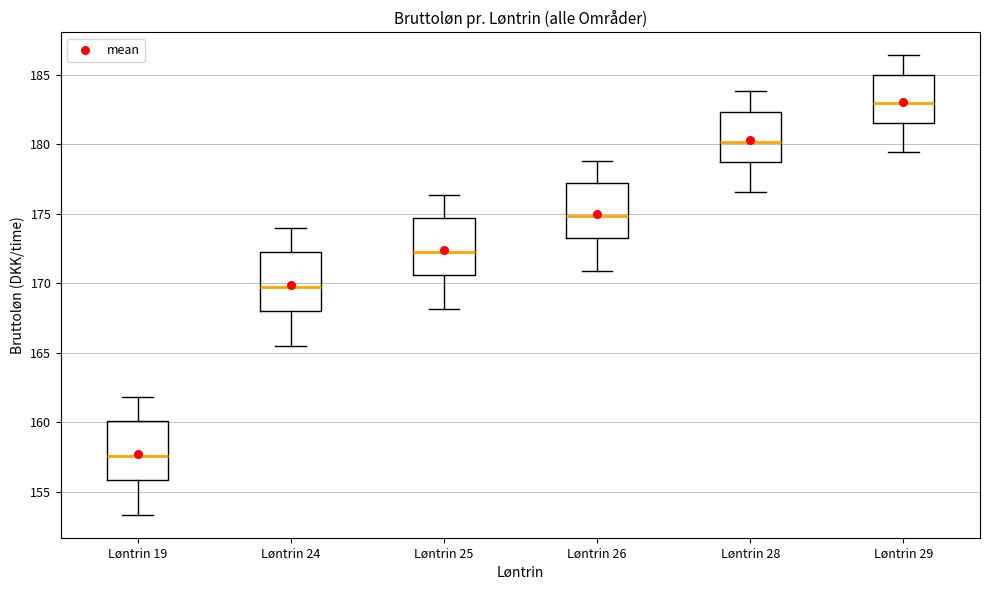

Reading left to right, read every box against the y-axis: the position of its median line, the range the box covers, and the ends of its whiskers. The values are not printed on the chart, so give them approximately, as read against the axis.

Løntrin 19: median 157.5, box 156.0 to 160.0, whiskers 153.5 to 162.0
Løntrin 24: median 169.5, box 168.0 to 172.0, whiskers 165.5 to 174.0
Løntrin 25: median 172.5, box 170.5 to 174.5, whiskers 168.0 to 176.5
Løntrin 26: median 175.0, box 173.0 to 177.0, whiskers 171.0 to 179.0
Løntrin 28: median 180.0, box 178.5 to 182.5, whiskers 176.5 to 184.0
Løntrin 29: median 183.0, box 181.5 to 185.0, whiskers 179.5 to 186.5